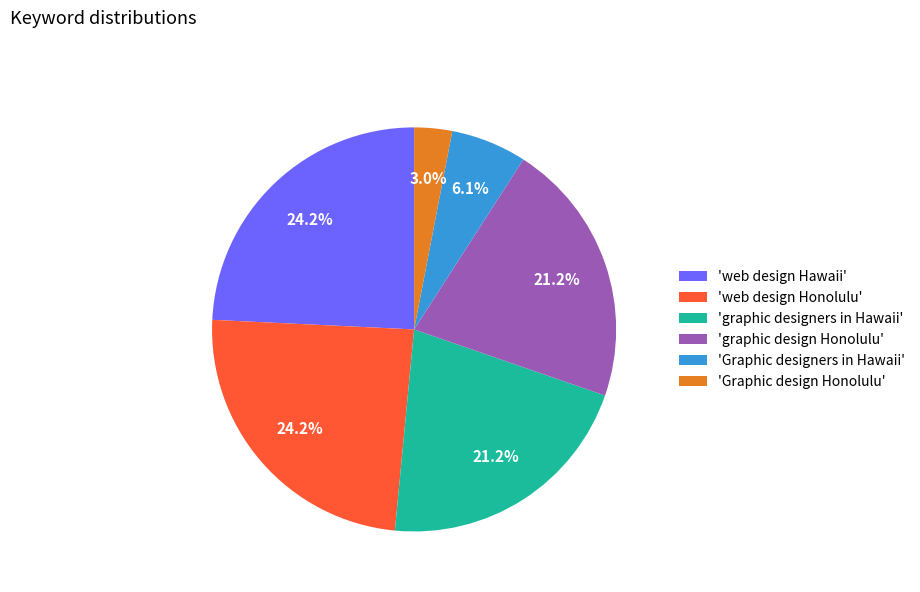

How many slices are in this pie chart?

6